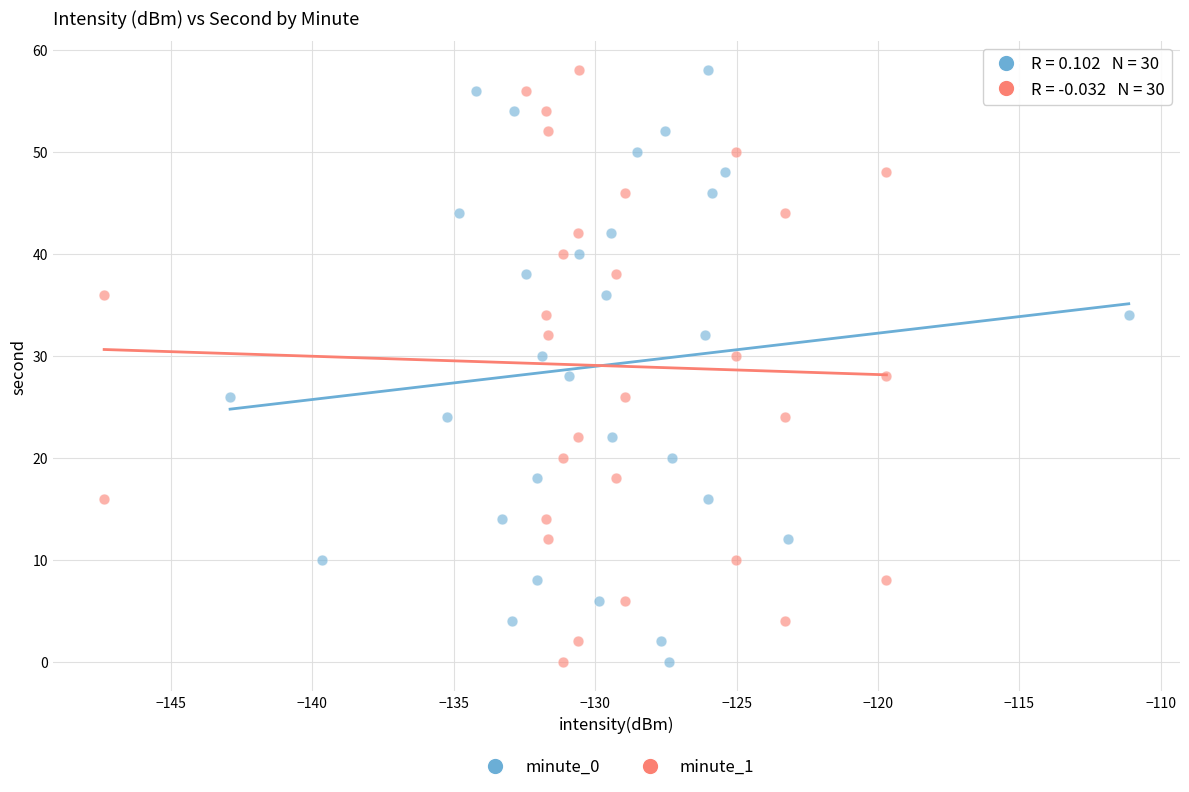

What are all the series names shown in the legend?

minute_0, minute_1